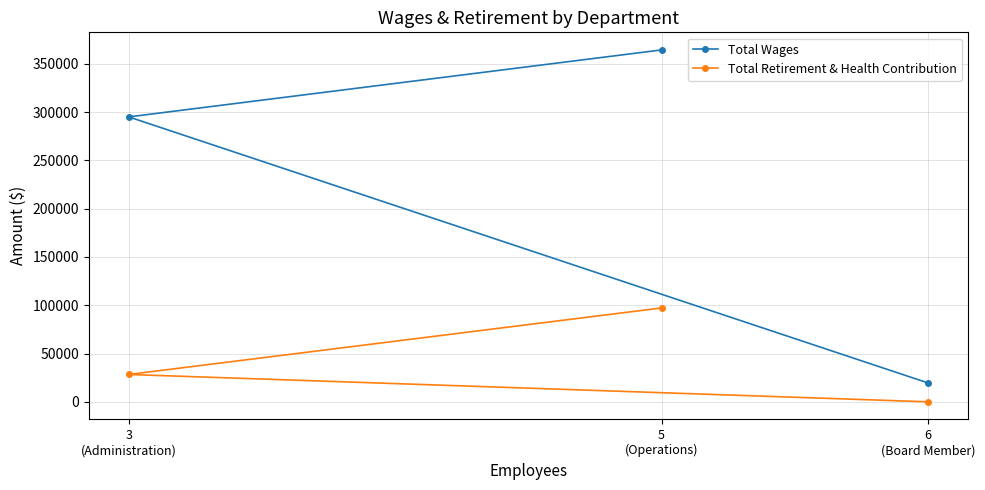

Which series changed the most between 3
(Administration) and 6
(Board Member)?

Total Wages